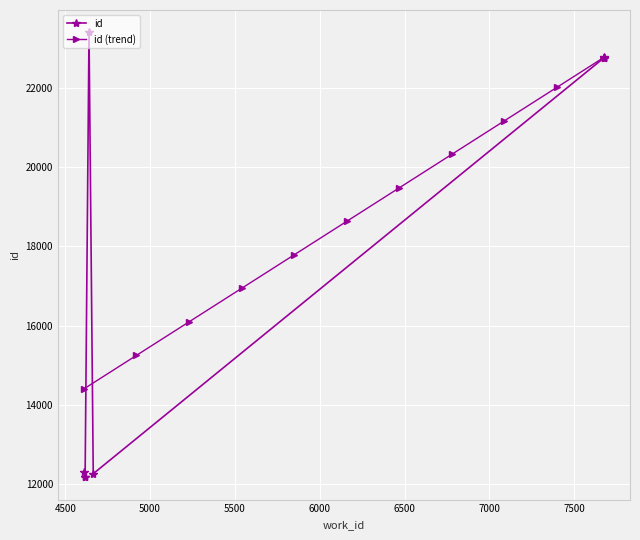

Rank the categories by value from lowest to highest.

4616, 4617, 4665, 4610, 7675, 7675, 7675, 7675, 7675, 4640